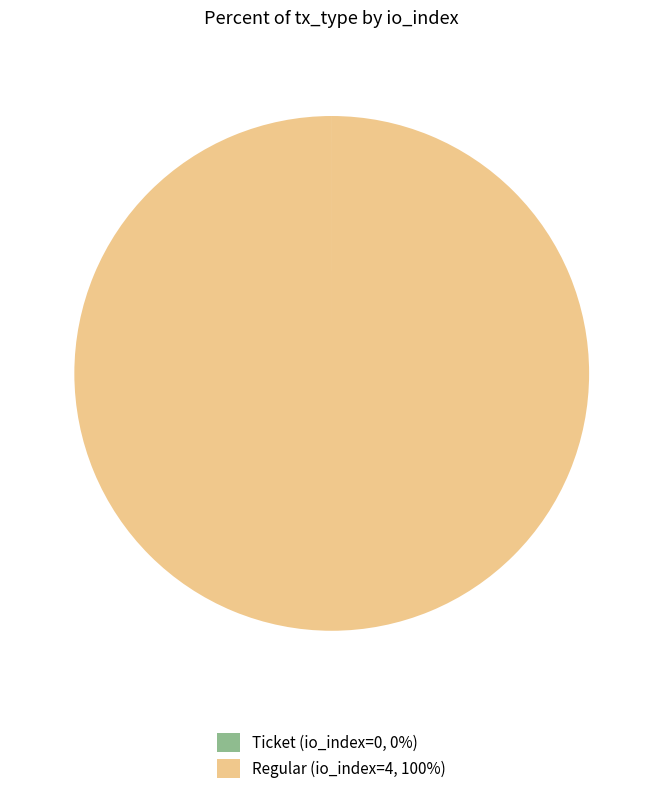

What is the largest slice in the pie chart?

Regular (io_index=4, 100%)